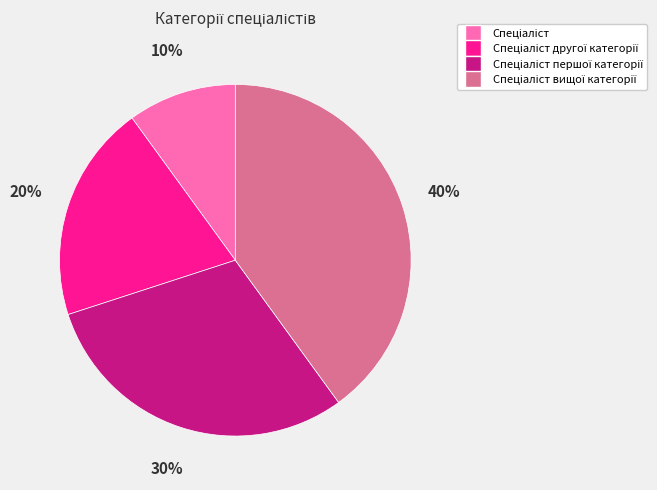

To the nearest percent, what is the average slice percentage?

25%